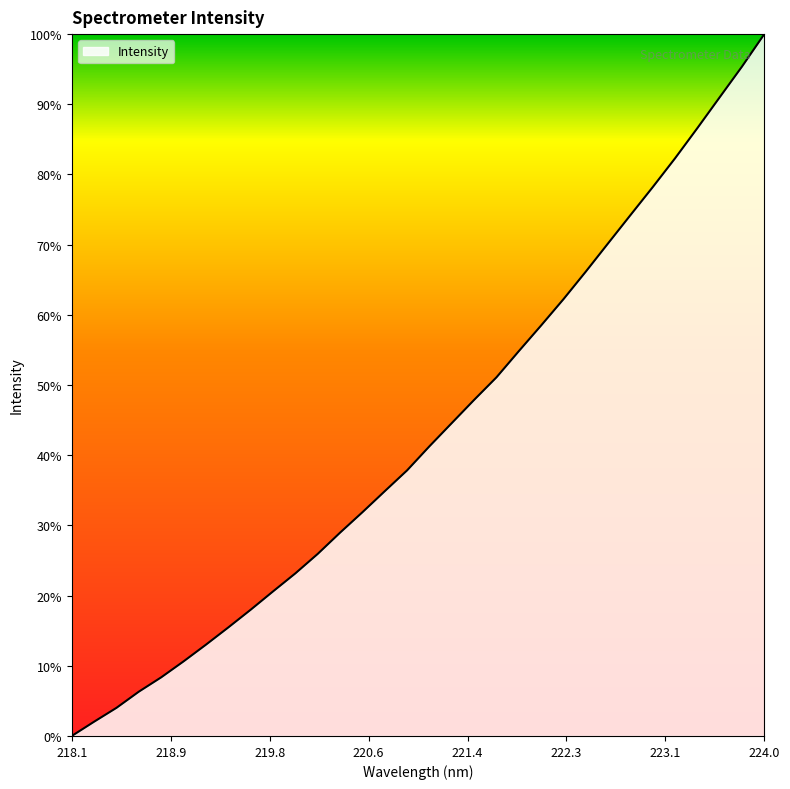

What is the difference between the maximum and minimum values?

100.0